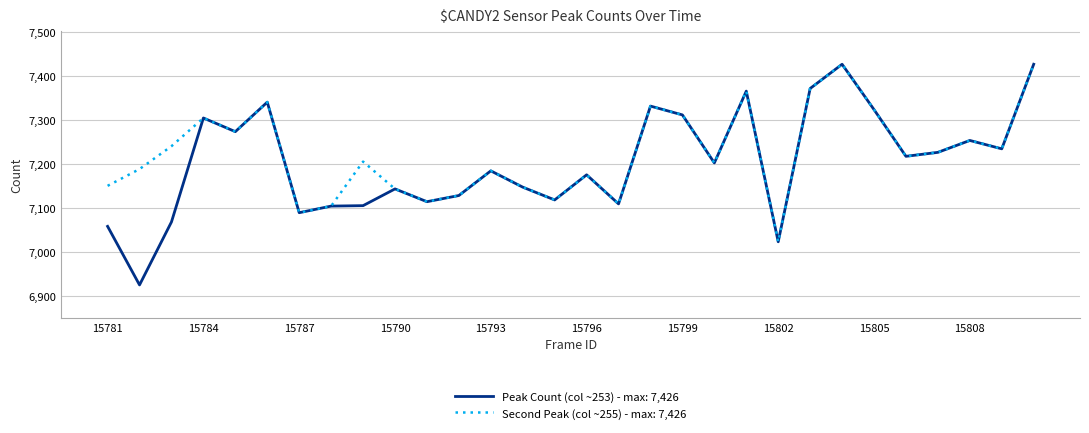

What is the lowest value of the Peak Count (col ~253) - max: 7,426 series?

6925